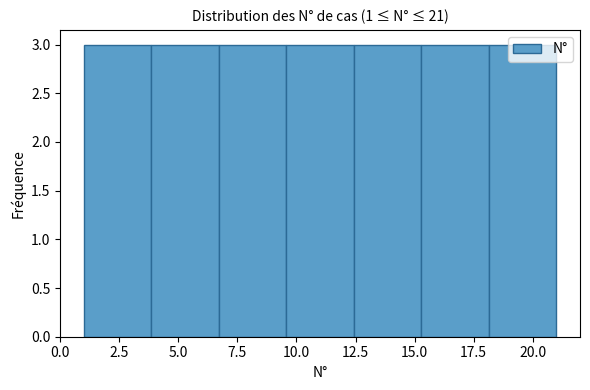

Reading left to right, list every bar in this chart as the range it spans on the x-axis followed by its height. Neither the bar edges nor the heights are printed on the chart, so give them approximately, as read against the axes.

1.0 to 4.0: 3
4.0 to 6.5: 3
6.5 to 9.5: 3
9.5 to 12.5: 3
12.5 to 15.5: 3
15.5 to 18.0: 3
18.0 to 21.0: 3